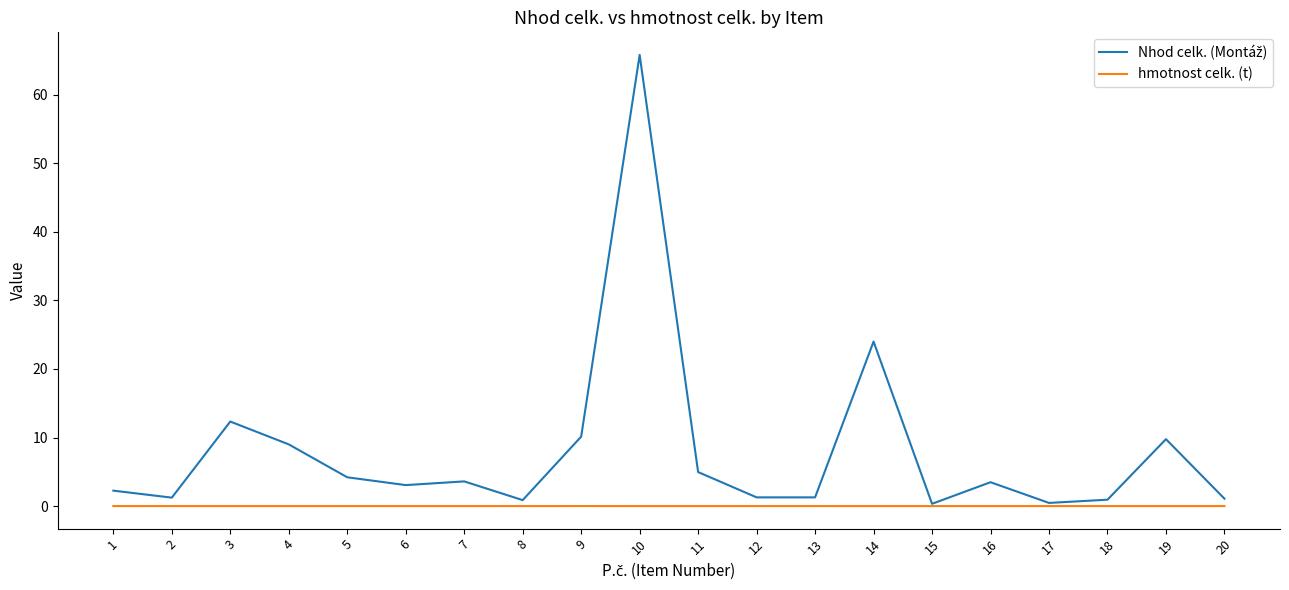

At which category is the sum across all series the highest?

10